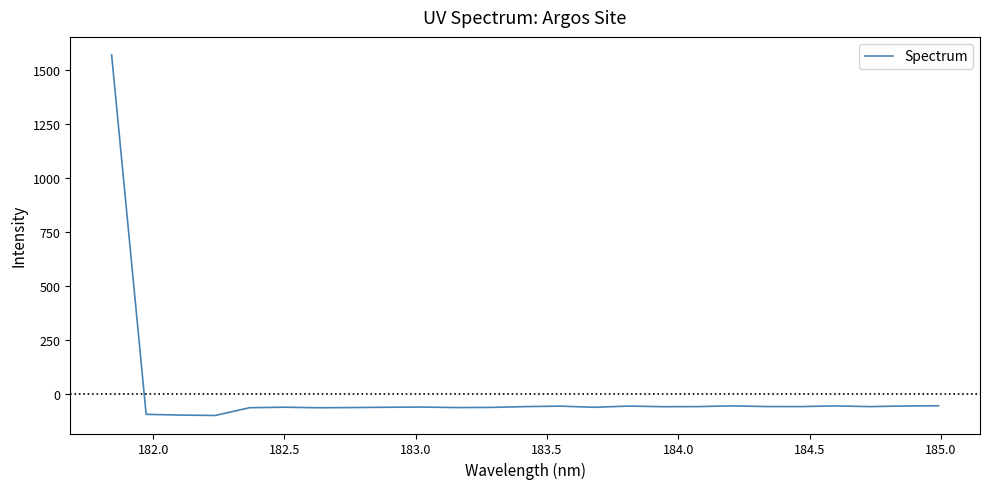

What is the difference between the maximum and minimum values?

1668.4